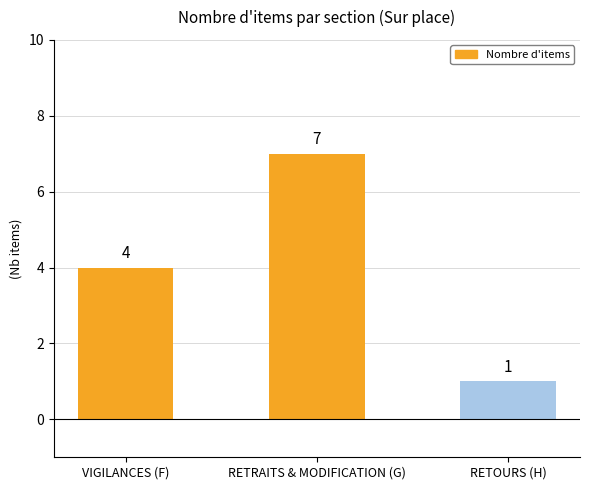

Is it true that the value at VIGILANCES (F) is 4?

True